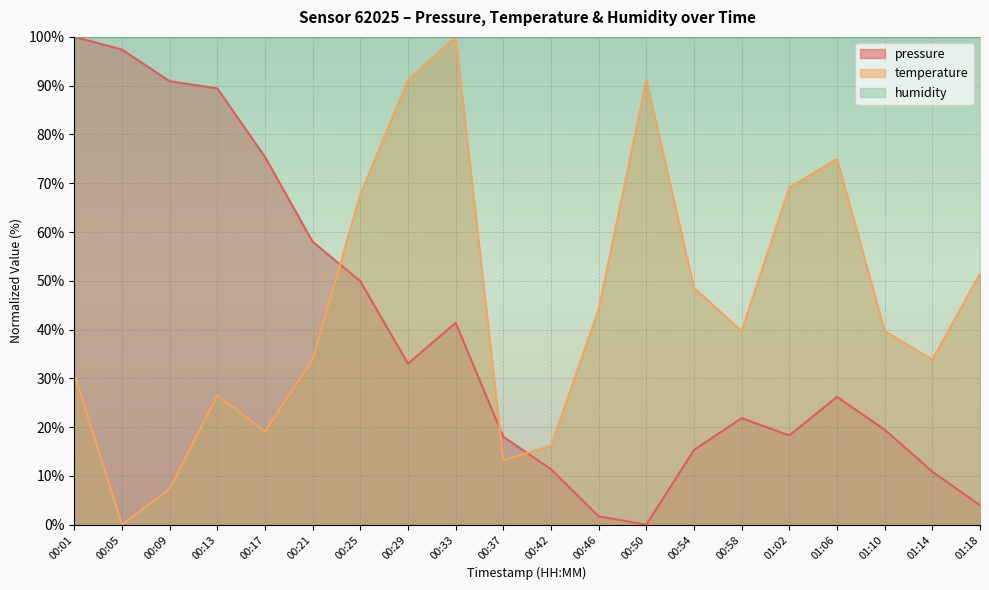

Reading left to right, list all the values displayed in this chart.

pressure: 00:01=100.0	00:05=97.4	00:09=90.9	00:13=89.4	00:17=75.4	00:21=58.0	00:25=49.9	00:29=33.0	00:33=41.4	00:37=18.0	00:42=11.4	00:46=1.7	00:50=0.0	00:54=15.3	00:58=21.8	01:02=18.3	01:06=26.2	01:10=19.5	01:14=10.9	01:18=4.0
temperature: 00:01=30.9	00:05=0.0	00:09=7.4	00:13=26.5	00:17=19.1	00:21=33.8	00:25=67.6	00:29=91.2	00:33=100.0	00:37=13.2	00:42=16.2	00:46=44.1	00:50=91.2	00:54=48.5	00:58=39.7	01:02=69.1	01:06=75.0	01:10=39.7	01:14=33.8	01:18=51.5